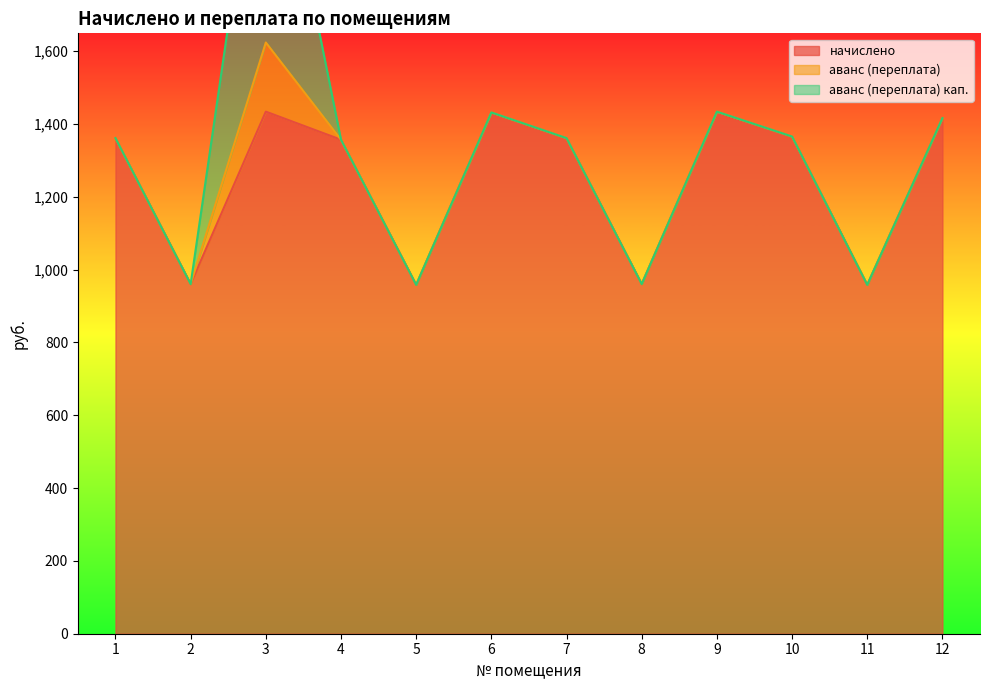

At how many categories does at least one series exceed 404?

12